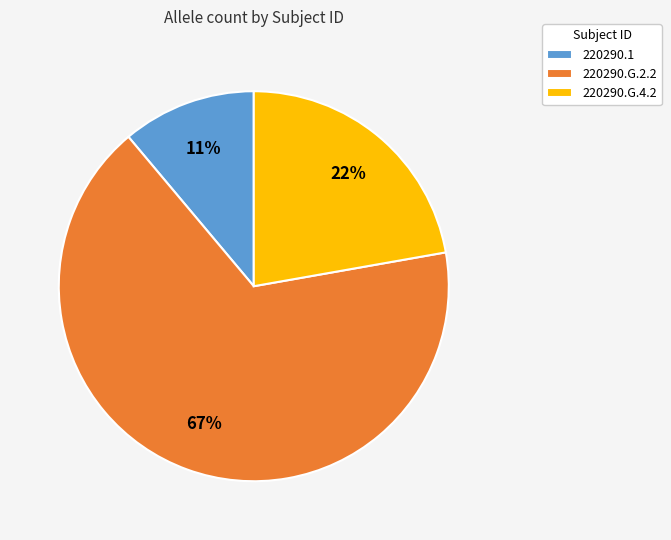

How many segments does this pie chart have?

3